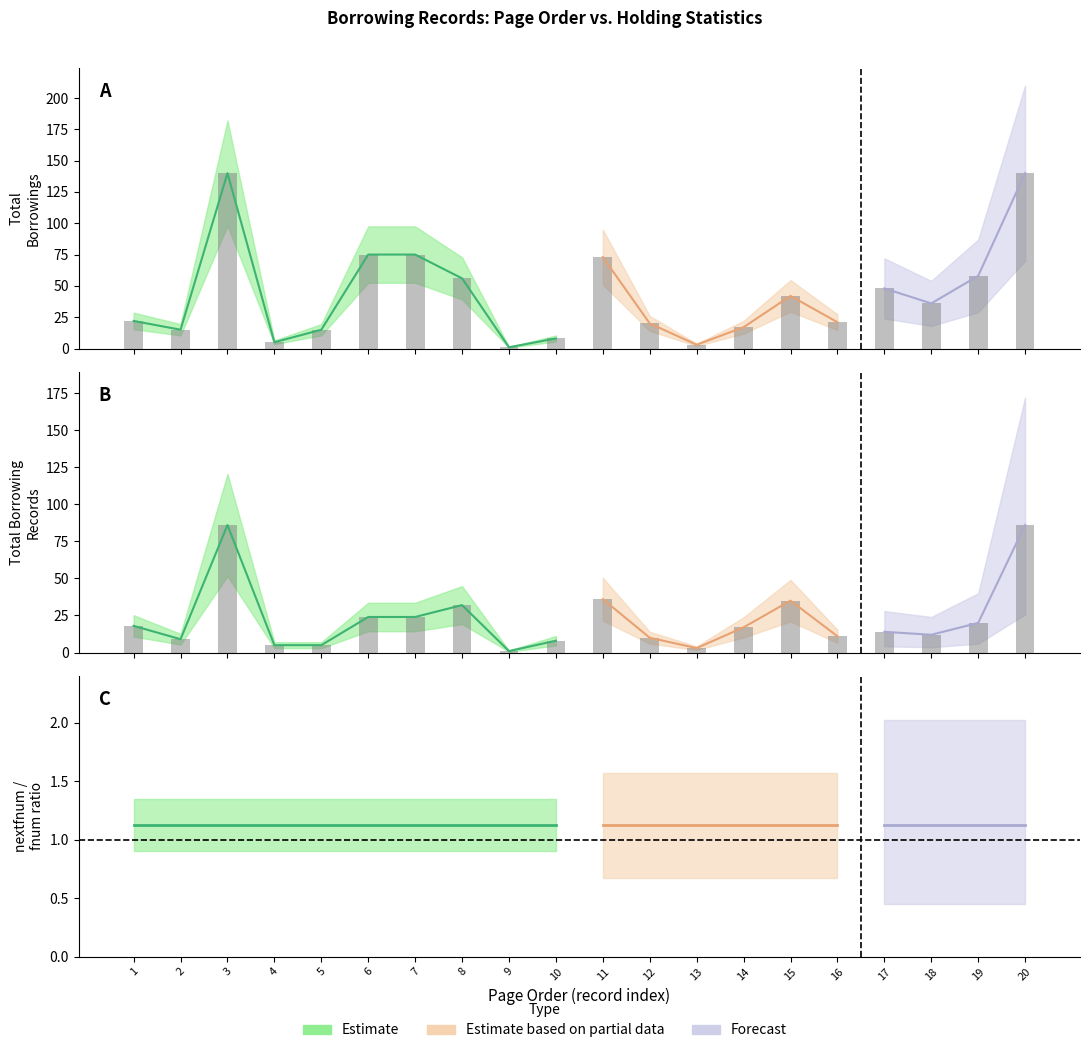

Between 7 and 15, which is larger?

7